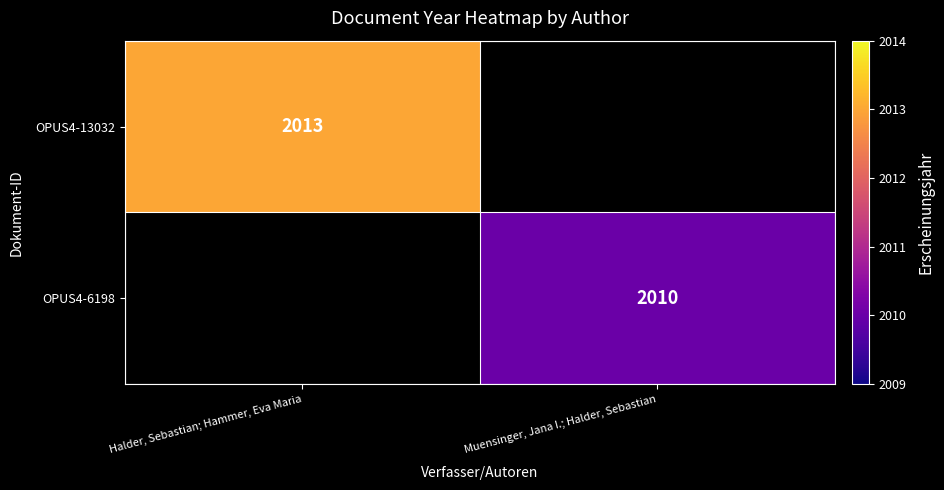

Is the value of OPUS4-6198 at Muensinger, Jana I.; Halder, Sebastian greater than the value of OPUS4-13032 at Halder, Sebastian; Hammer, Eva Maria?

No